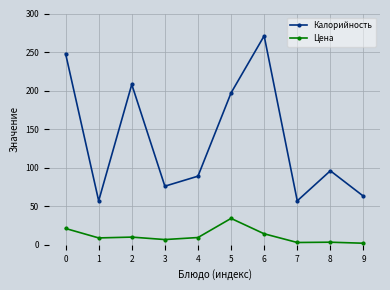

List the series in order of their overall mean, highest first.

Калорийность, Цена